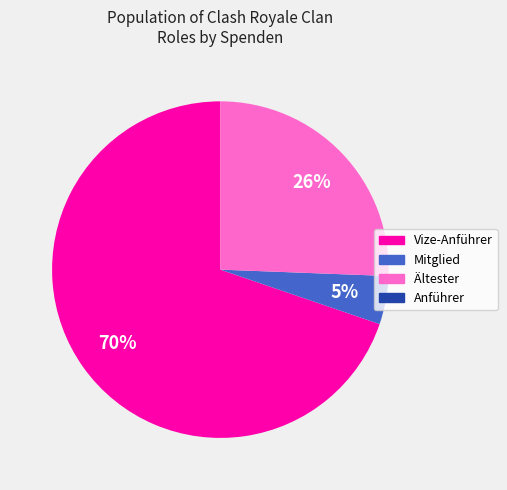

Is there any slice that represents more than half of the pie?

Yes